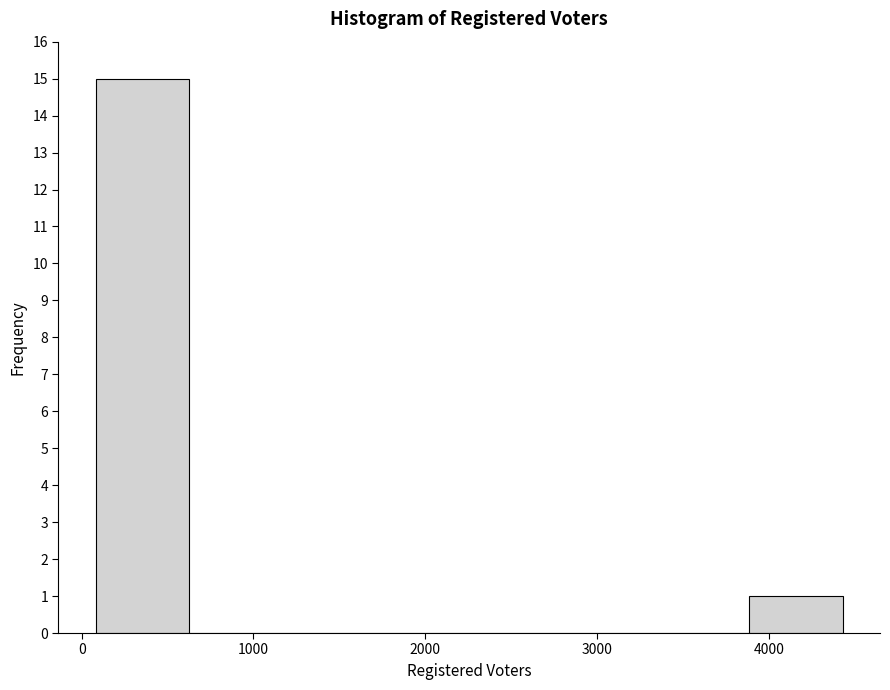

Over which range of the x-axis is the bar tallest?

100 to 600